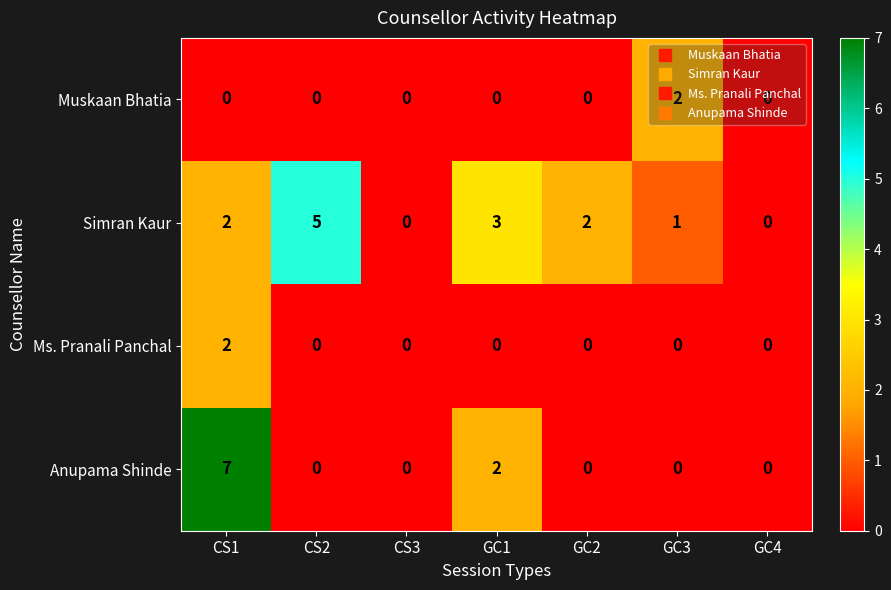

Which series has the largest range (max minus min)?

Anupama Shinde